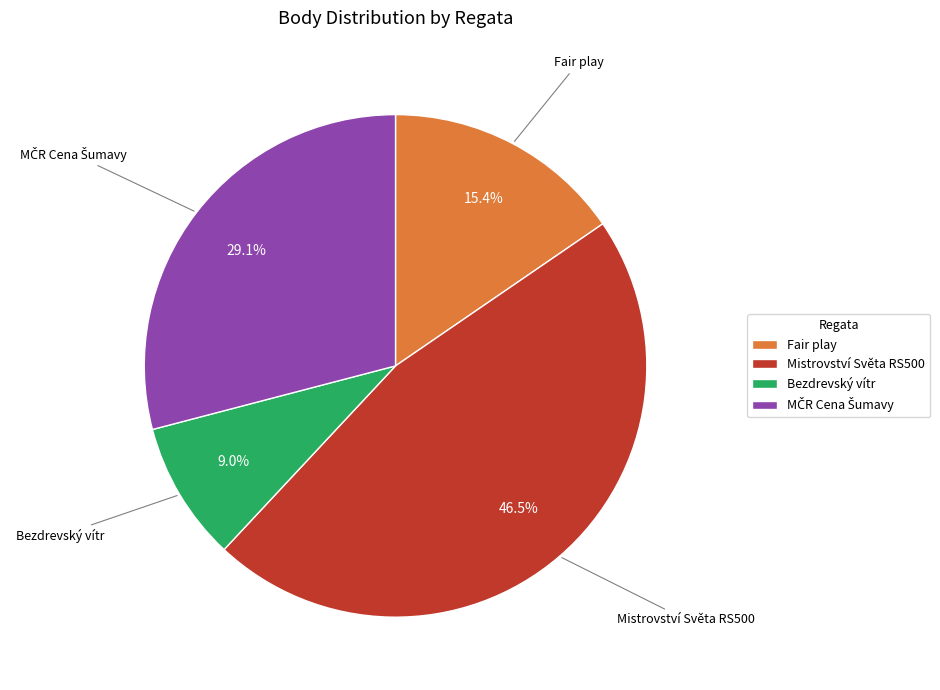

To the nearest percent, what percentage of the pie is Bezdrevský vítr?

9%